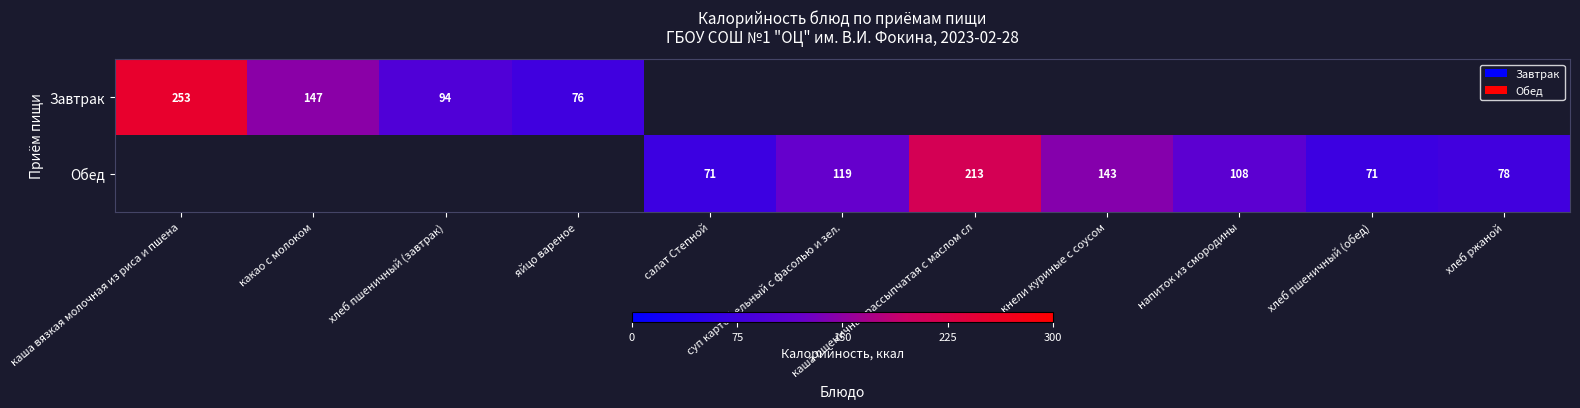

Count the Обед values in the range 143 to 144.

1